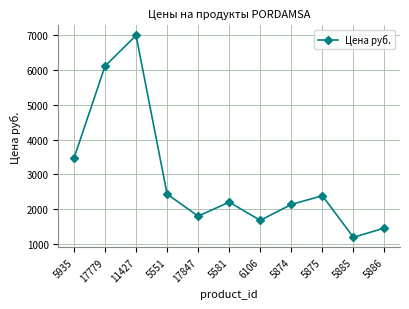

True or false: the data shows 3461 at 5935.

True